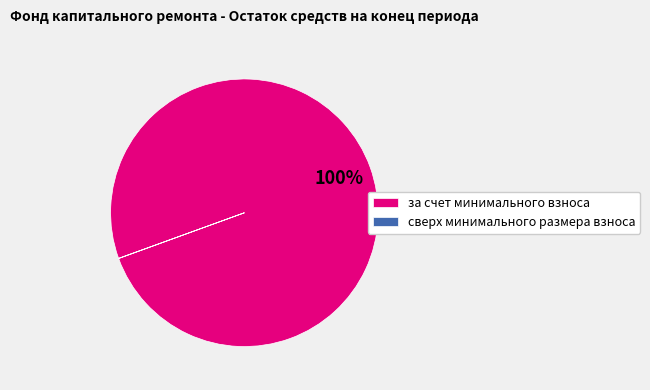

What percentage is the за счет минимального взноса slice, to the nearest percent?

100%